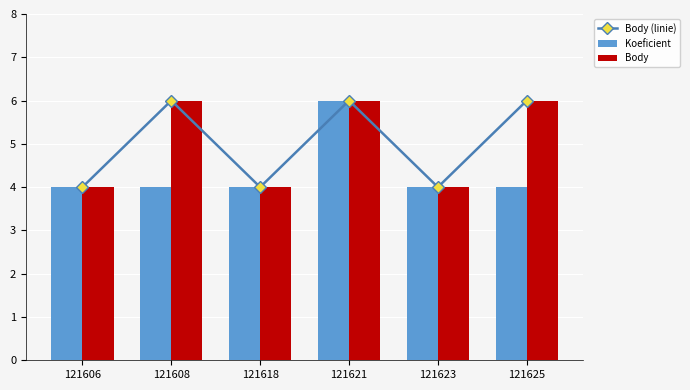

Rank the series by their maximum value, from lowest to highest.

Body (linie), Koeficient, Body